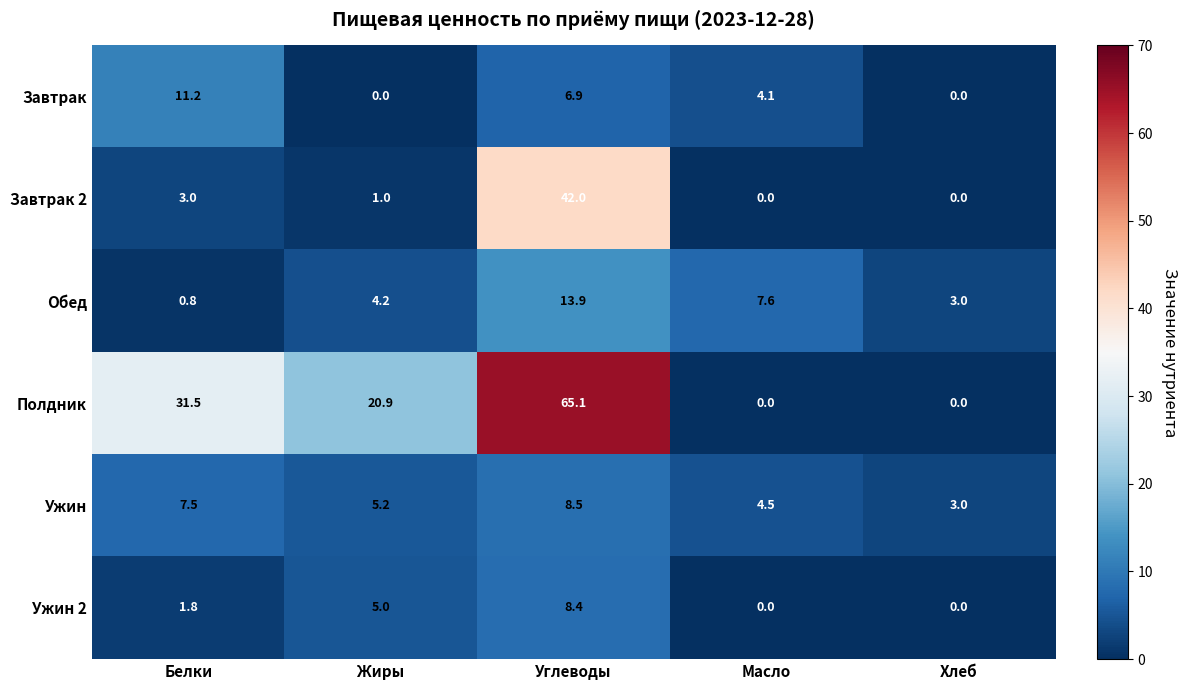

Which series has the widest spread of values?

Полдник